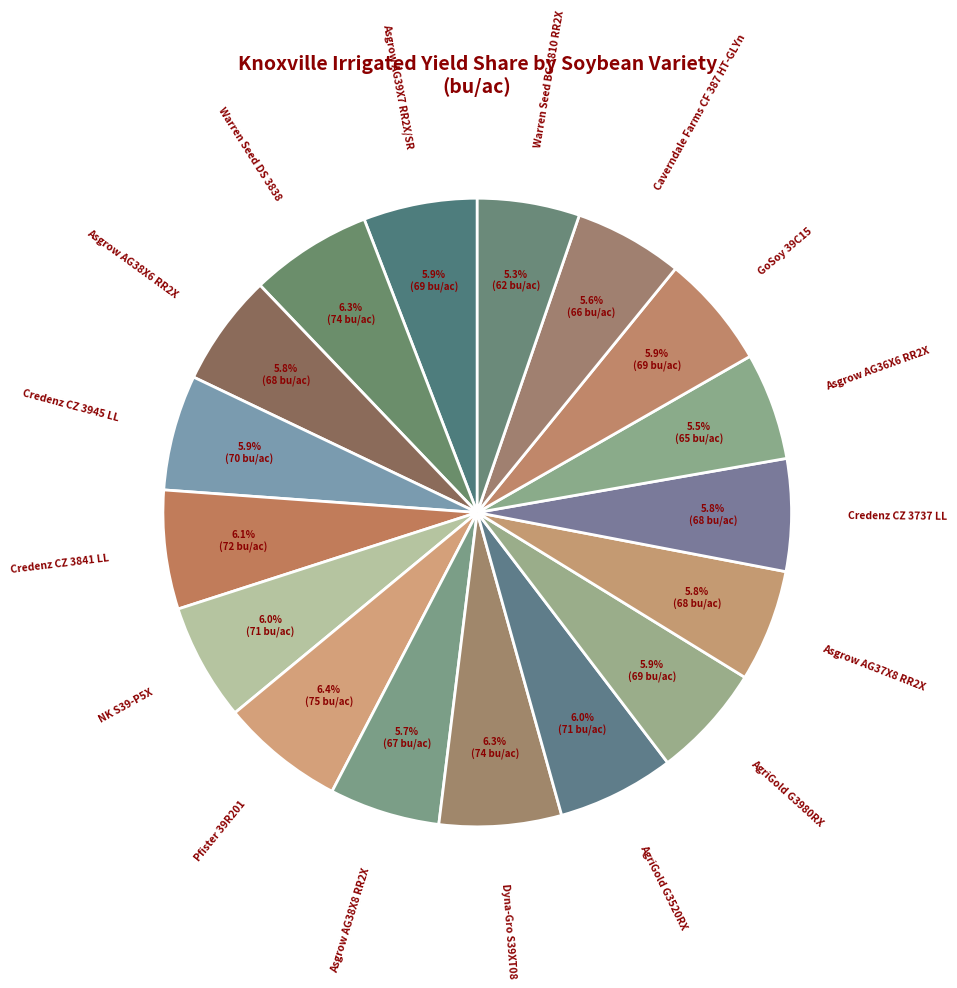

Count the number of slices in the pie.

17